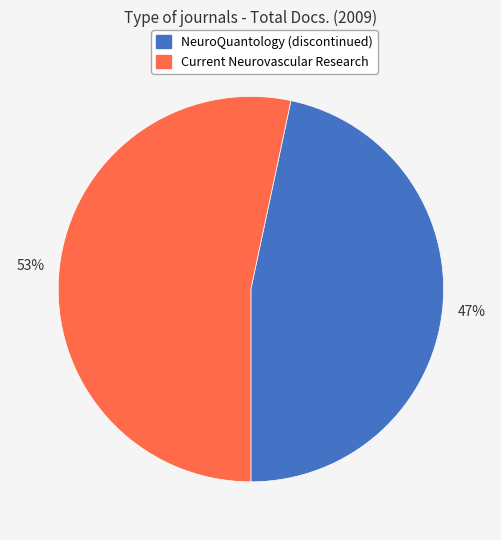

Which has a higher value, NeuroQuantology (discontinued) or Current Neurovascular Research?

Current Neurovascular Research